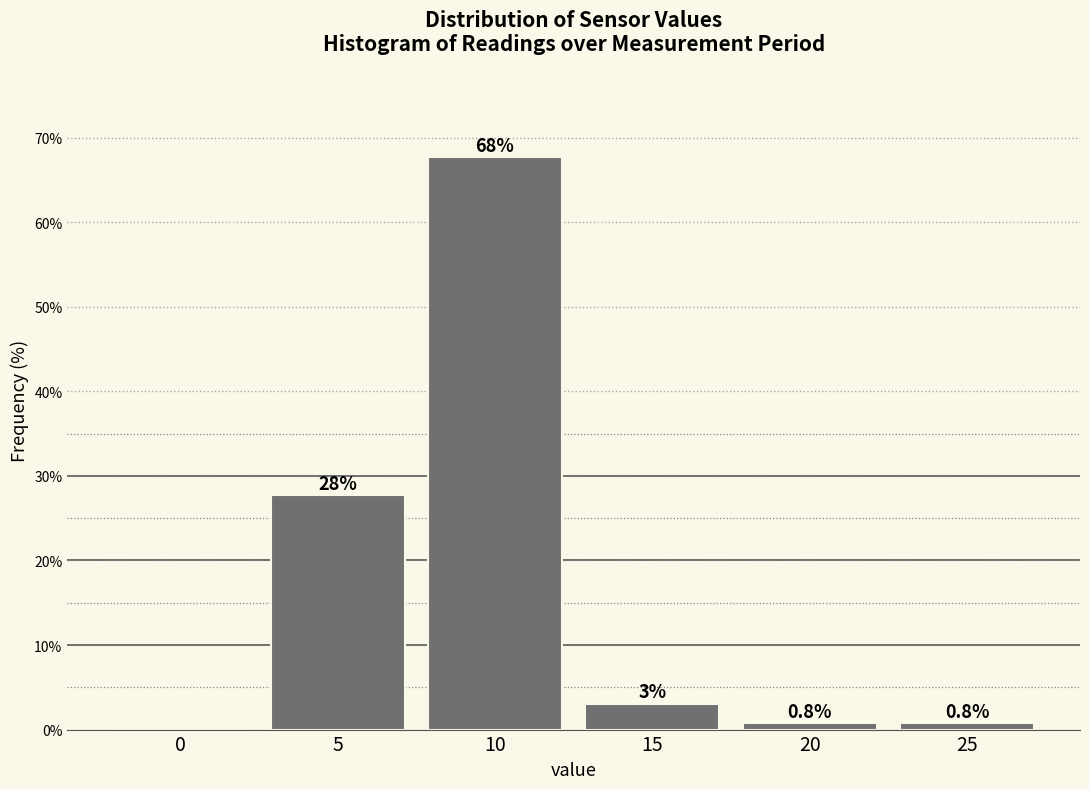

What is the greatest value displayed?

67.7